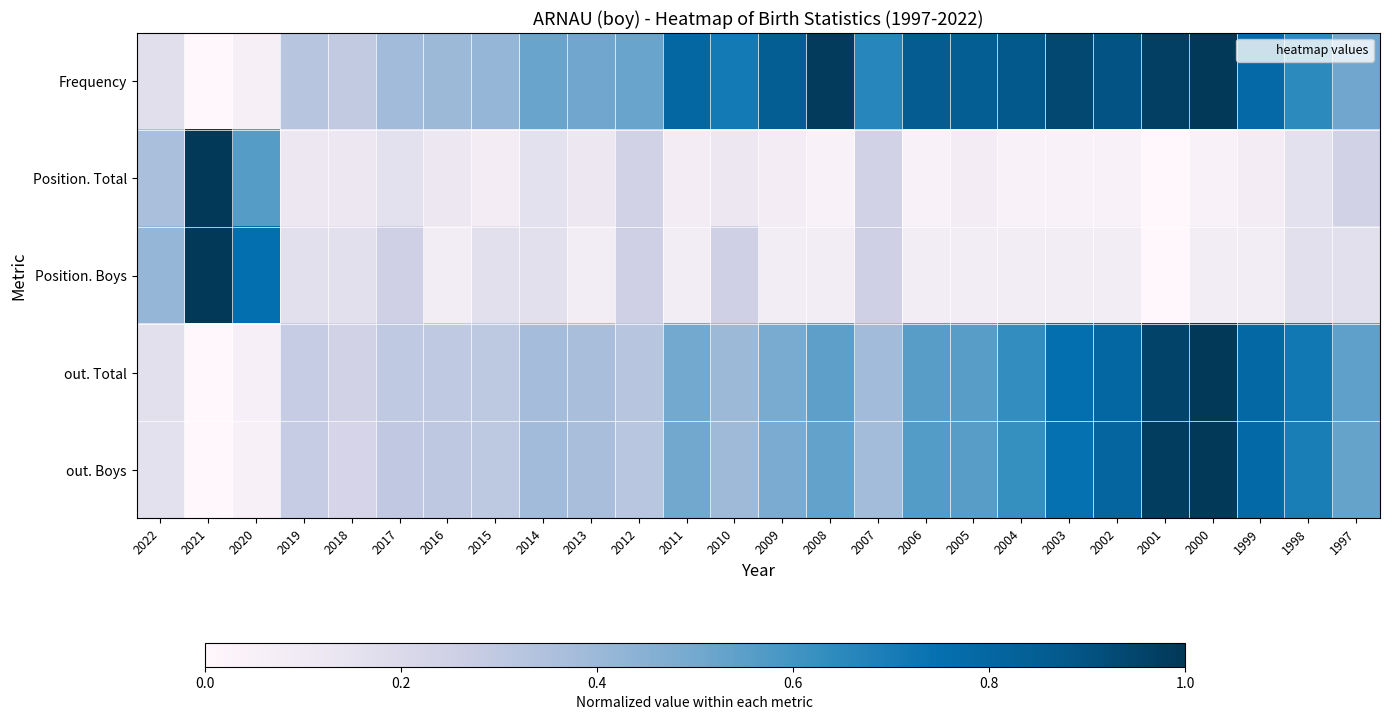

What is the difference between the highest and lowest values at 2009?

0.8